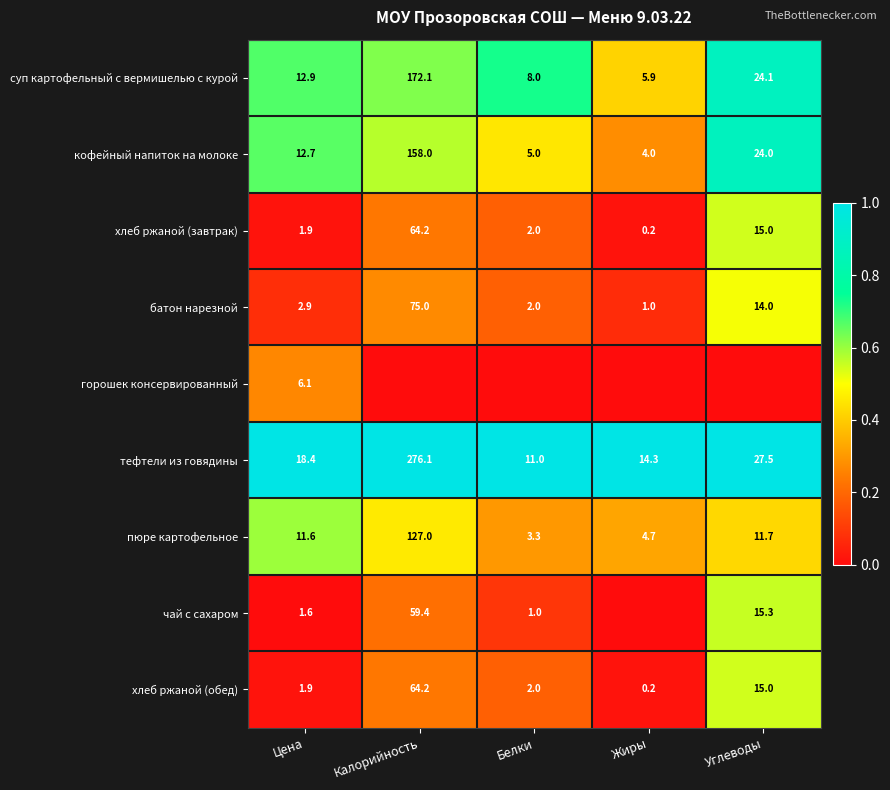

Is the value of чай с сахаром at Белки greater than the value of кофейный напиток на молоке at Калорийность?

No